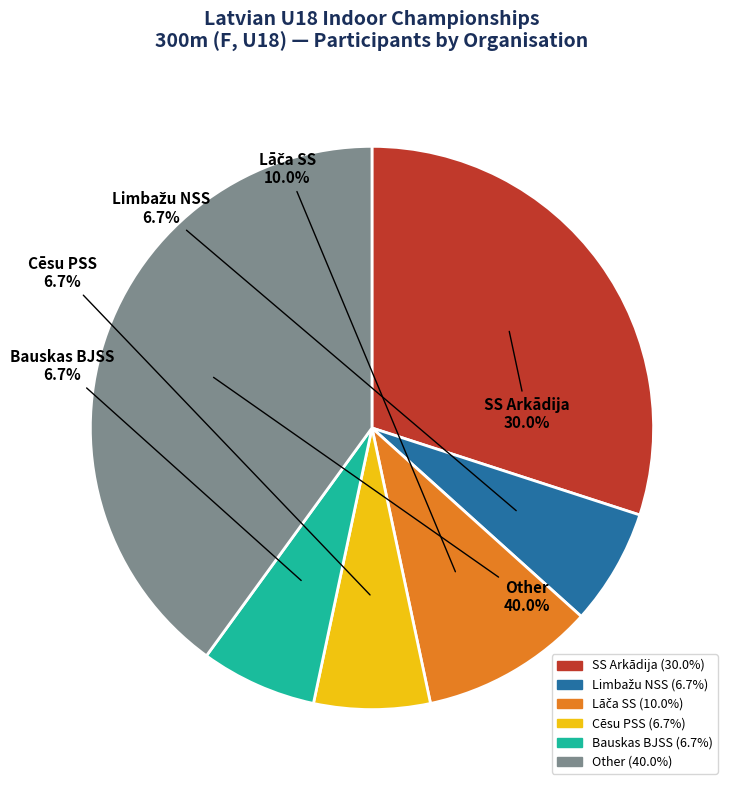

Is there any slice that represents more than half of the pie?

No